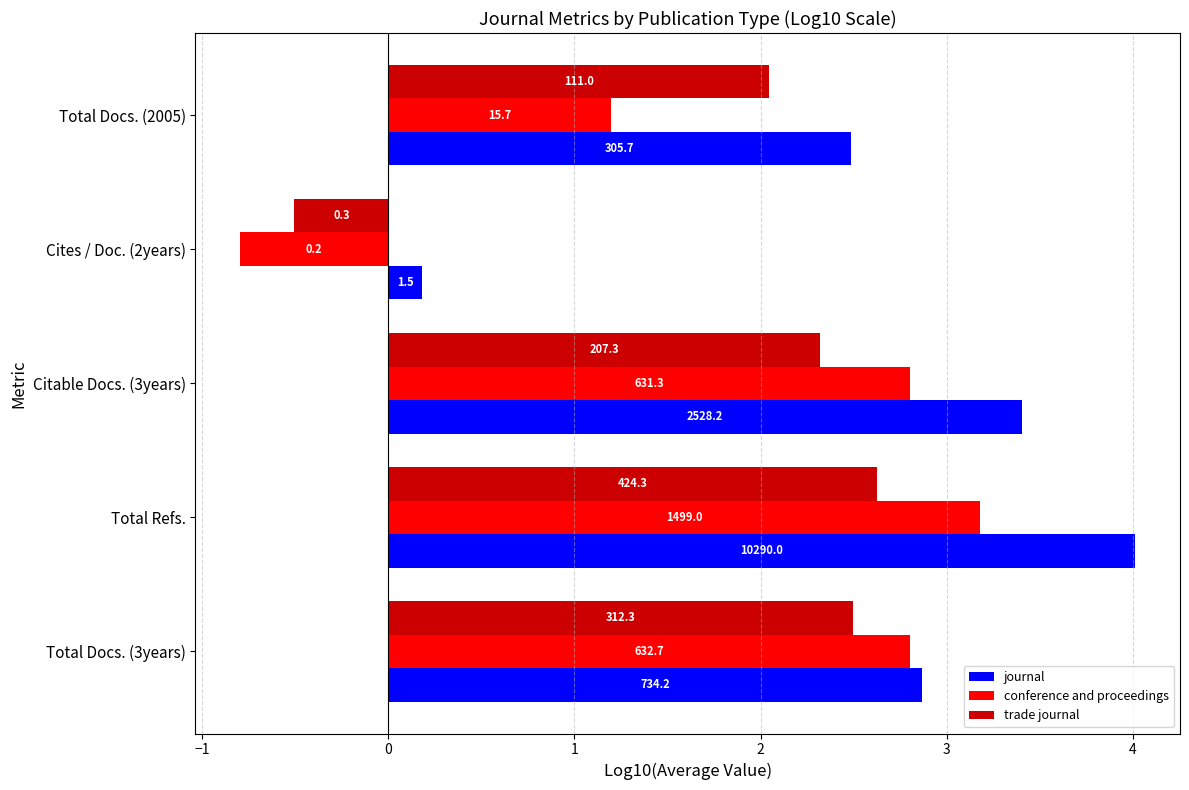

What is the average value of the journal series?

2.6